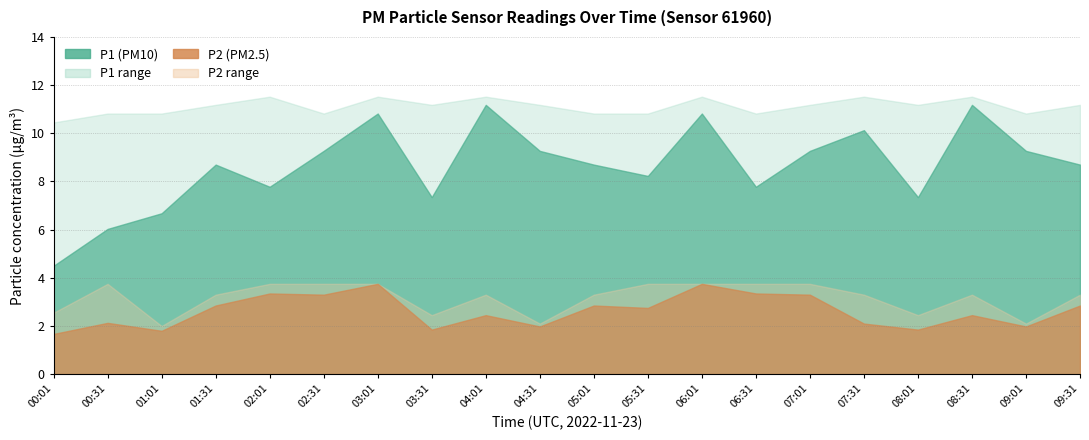

What is the minimum value for P1?

4.5